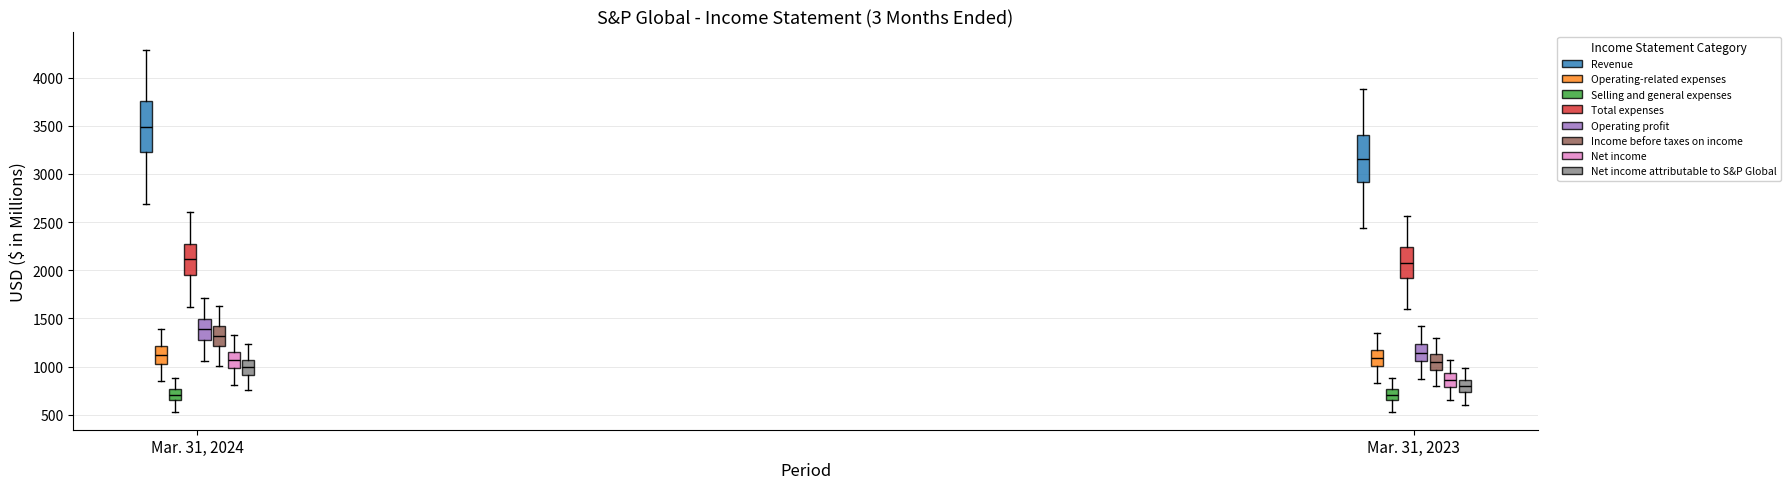

Reading left to right, read every box against the y-axis: the position of its median line, the range the box covers, and the ends of its whiskers. The values are not printed on the chart, so give them approximately, as read against the axis.

Mar. 31, 2024 (Revenue): median 3500, box 3200 to 3750, whiskers 2700 to 4300
Mar. 31, 2024 (Operating-related expenses): median 1100, box 1050 to 1200, whiskers 850 to 1400
Mar. 31, 2024 (Selling and general expenses): median 700, box 650 to 750, whiskers 550 to 900
Mar. 31, 2024 (Total expenses): median 2100, box 1950 to 2300, whiskers 1600 to 2600
Mar. 31, 2024 (Operating profit): median 1400, box 1300 to 1500, whiskers 1050 to 1700
Mar. 31, 2024 (Income before taxes on income): median 1300, box 1200 to 1400, whiskers 1000 to 1650
Mar. 31, 2024 (Net income): median 1050, box 1000 to 1150, whiskers 800 to 1300
Mar. 31, 2024 (Net income attributable to S&P Global): median 1000, box 900 to 1050, whiskers 750 to 1250
Mar. 31, 2023 (Revenue): median 3150, box 2900 to 3400, whiskers 2450 to 3900
Mar. 31, 2023 (Operating-related expenses): median 1100, box 1000 to 1150, whiskers 850 to 1350
Mar. 31, 2023 (Selling and general expenses): median 700, box 650 to 750, whiskers 550 to 900
Mar. 31, 2023 (Total expenses): median 2100, box 1900 to 2250, whiskers 1600 to 2550
Mar. 31, 2023 (Operating profit): median 1150, box 1050 to 1250, whiskers 850 to 1400
Mar. 31, 2023 (Income before taxes on income): median 1050, box 950 to 1150, whiskers 800 to 1300
Mar. 31, 2023 (Net income): median 850, box 800 to 950, whiskers 650 to 1050
Mar. 31, 2023 (Net income attributable to S&P Global): median 800, box 750 to 850, whiskers 600 to 1000